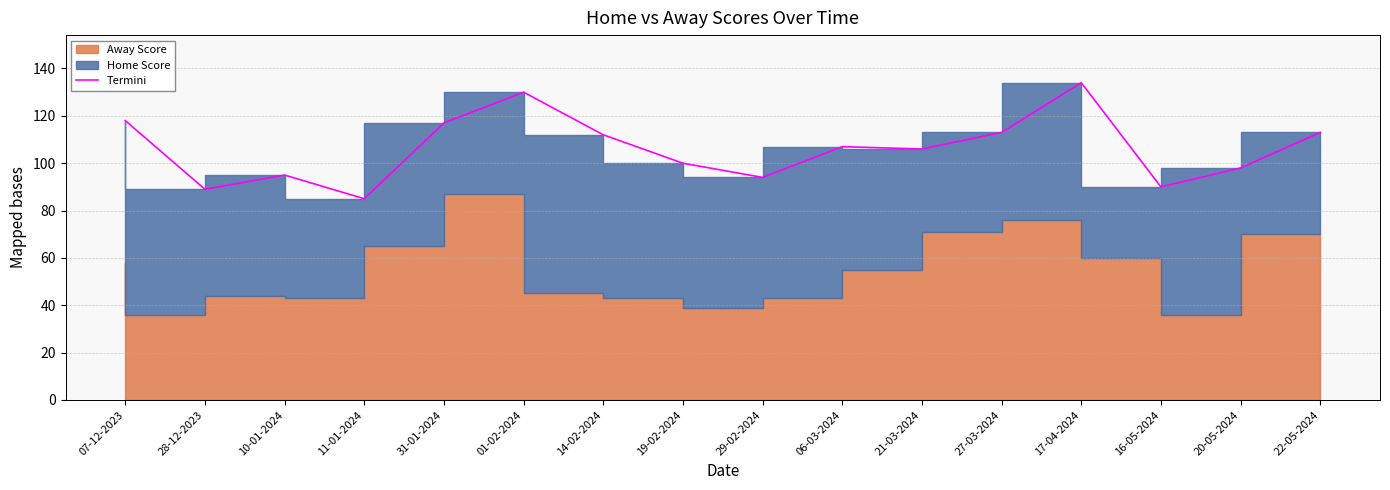

What is the label of the 2nd point from the left?

28-12-2023